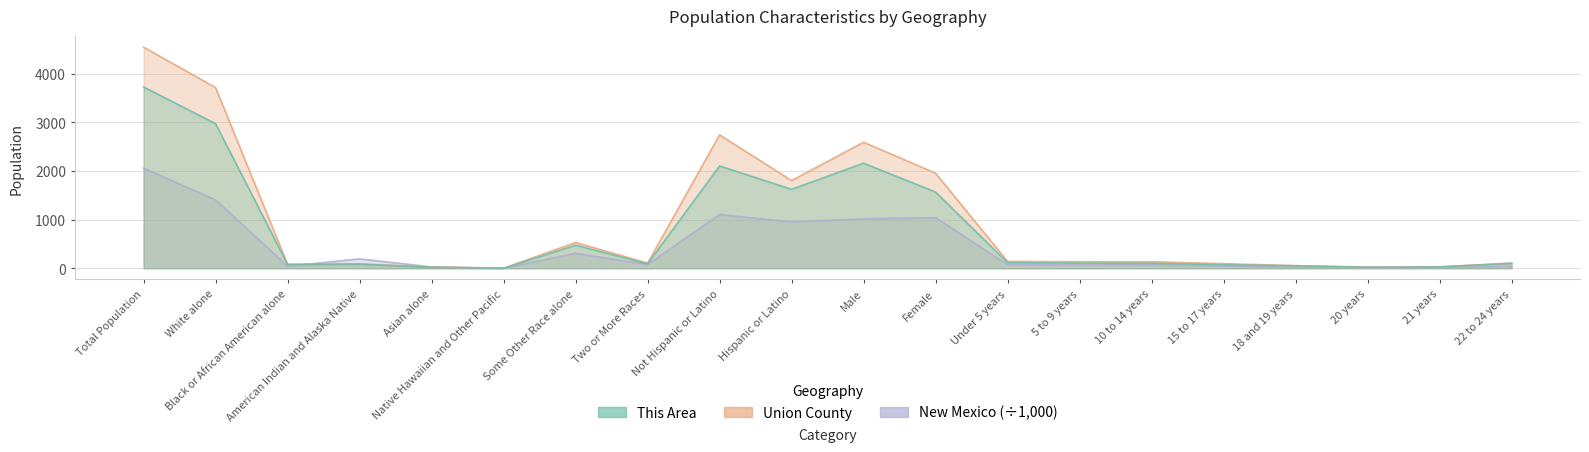

At which label does Union County first exceed 134?

Total Population